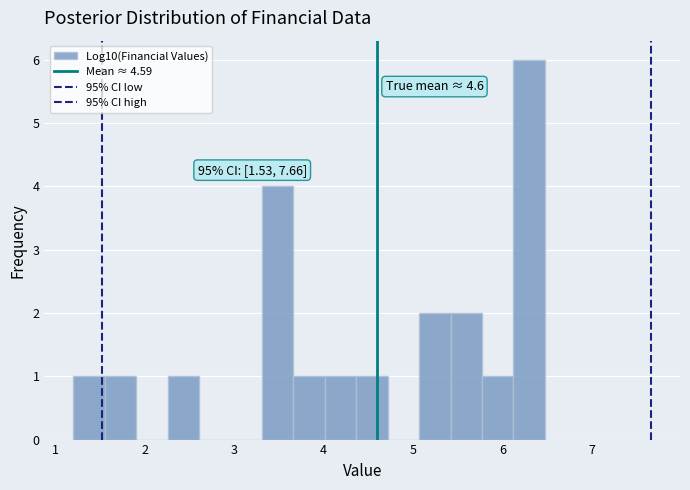

Around what value on the x-axis is the tallest bar? Give the approximate position of its centre, as read against the axis.

6.3